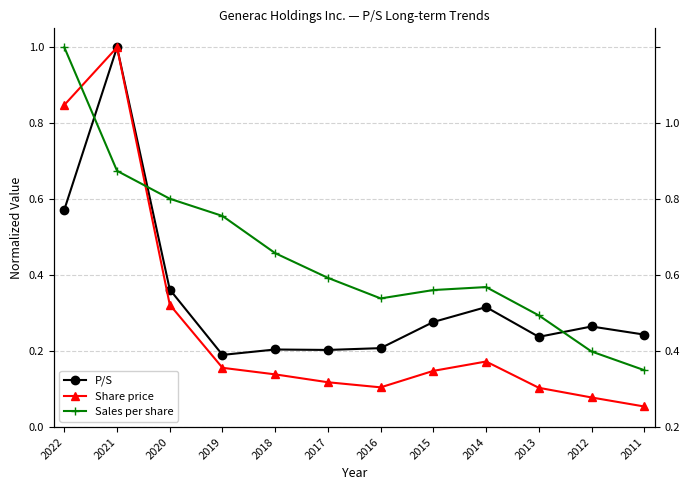

Count the number of data series in this chart.

3